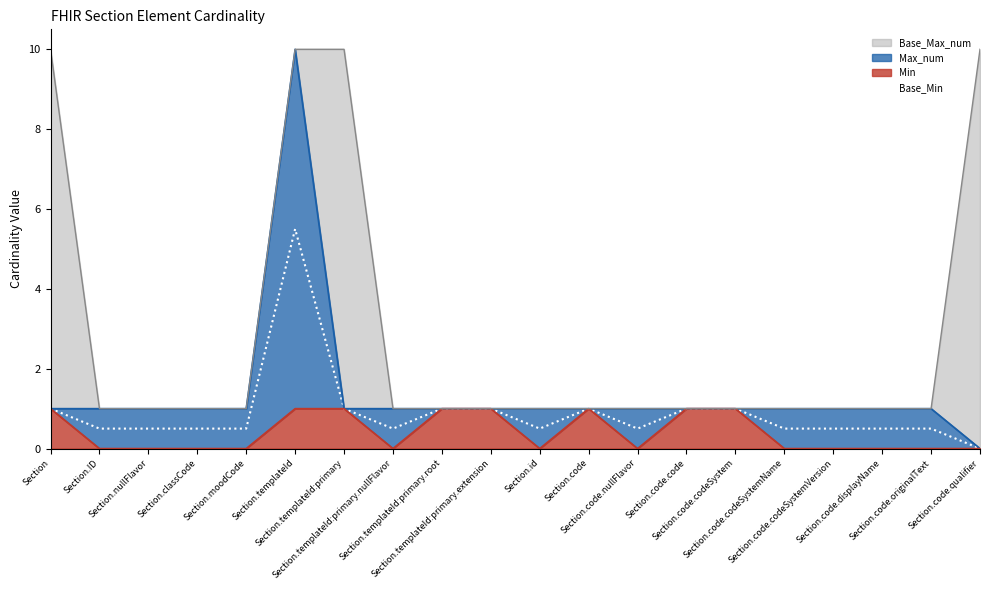

What is the difference between the maximum and second lowest values?

5.0